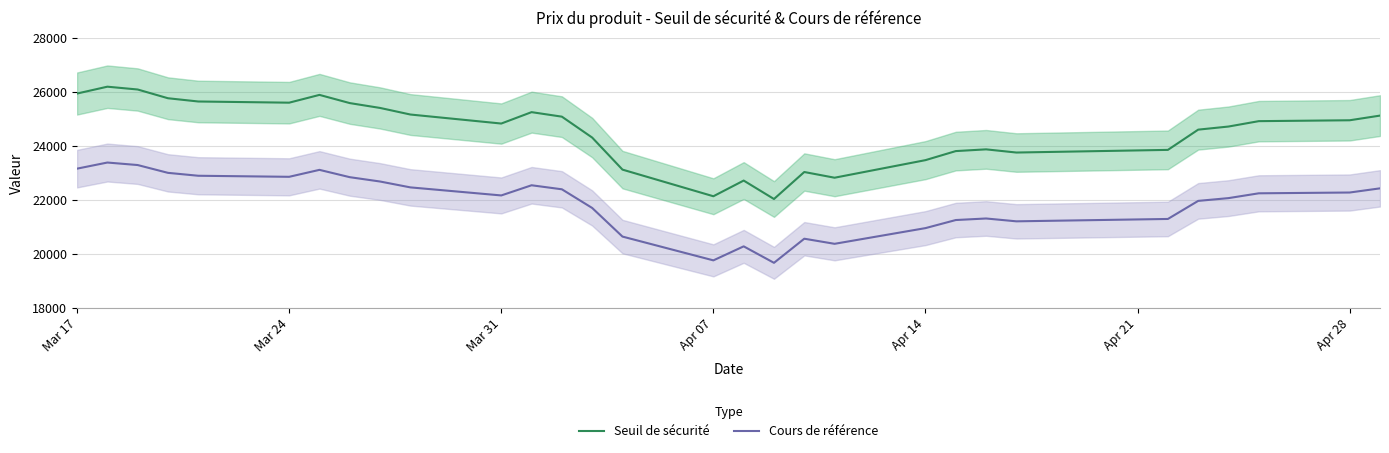

The value of Cours de référence at Mar 17 is 23154.6. True or false?

True